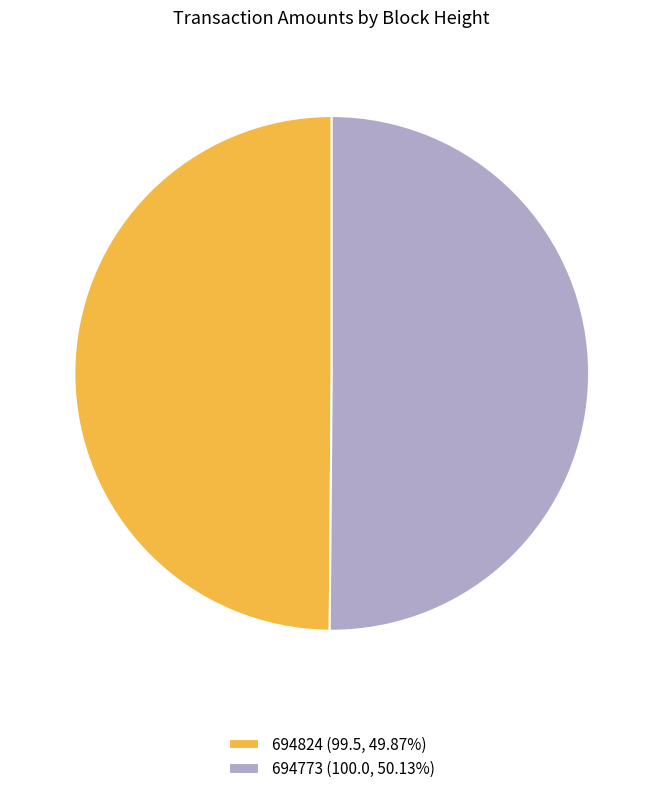

How many slices are in this pie chart?

2